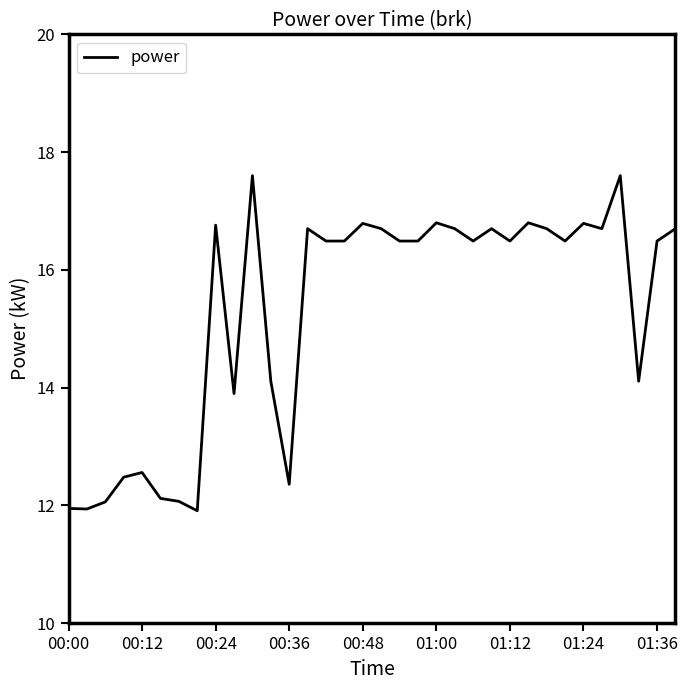

What is the difference between the maximum and minimum values?

5.7